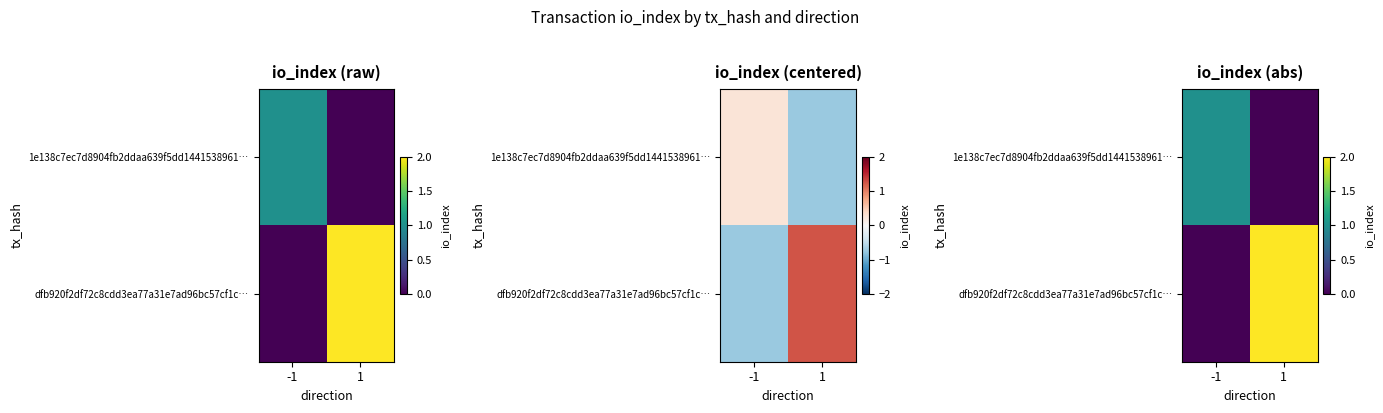

True or false: 1e138c7ec7d8904fb2ddaa639f5dd1441538961… has a value of 0 at 1.

True